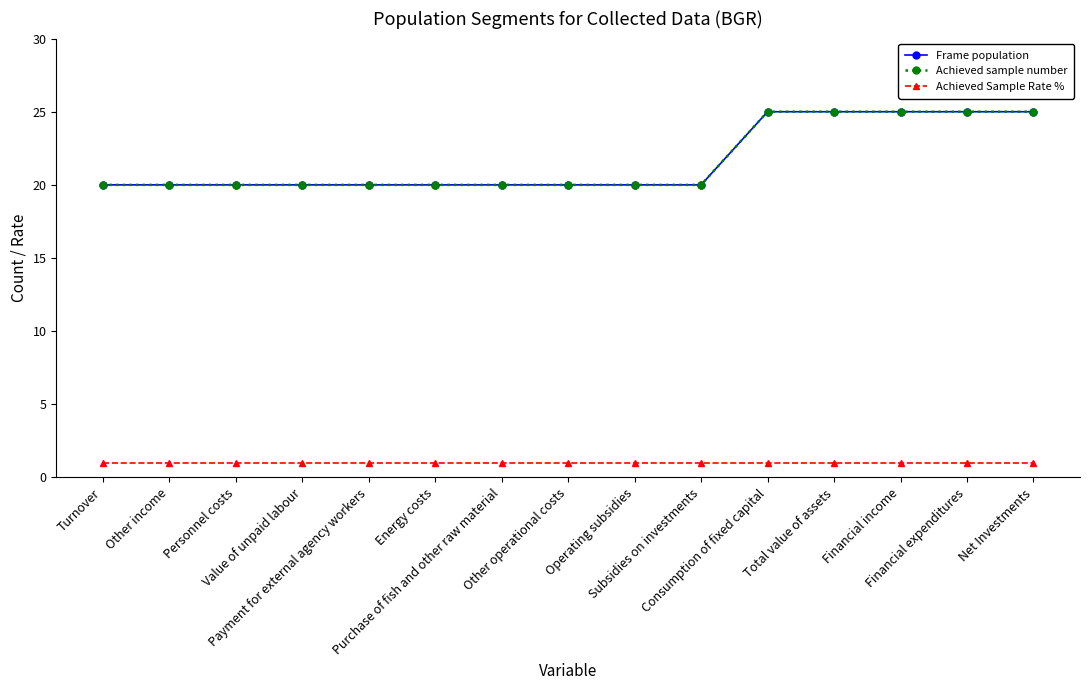

The Frame population series shows 20 at Turnover. True or false?

True